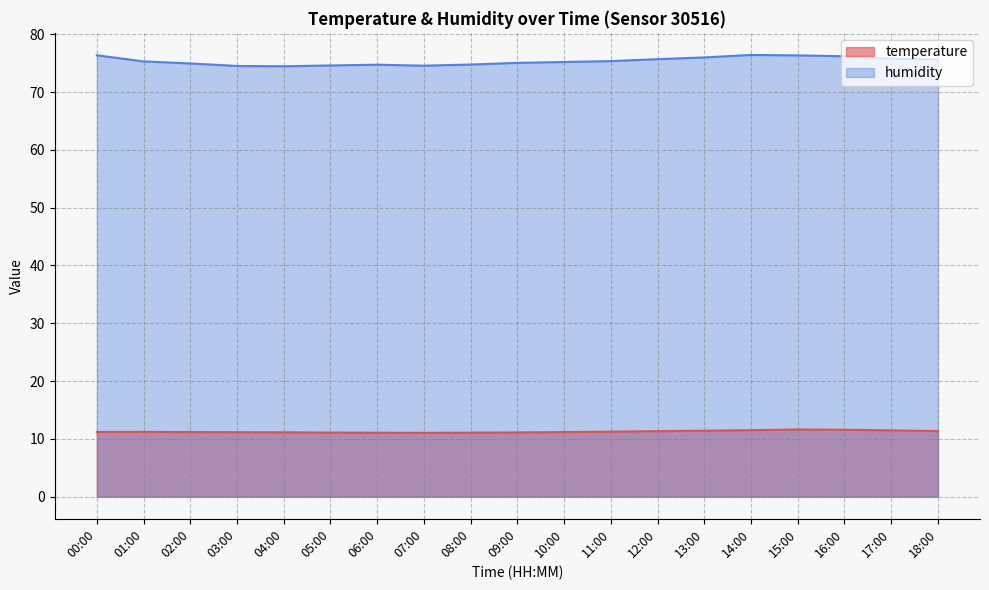

List the series in order of their peak value, lowest first.

temperature, humidity